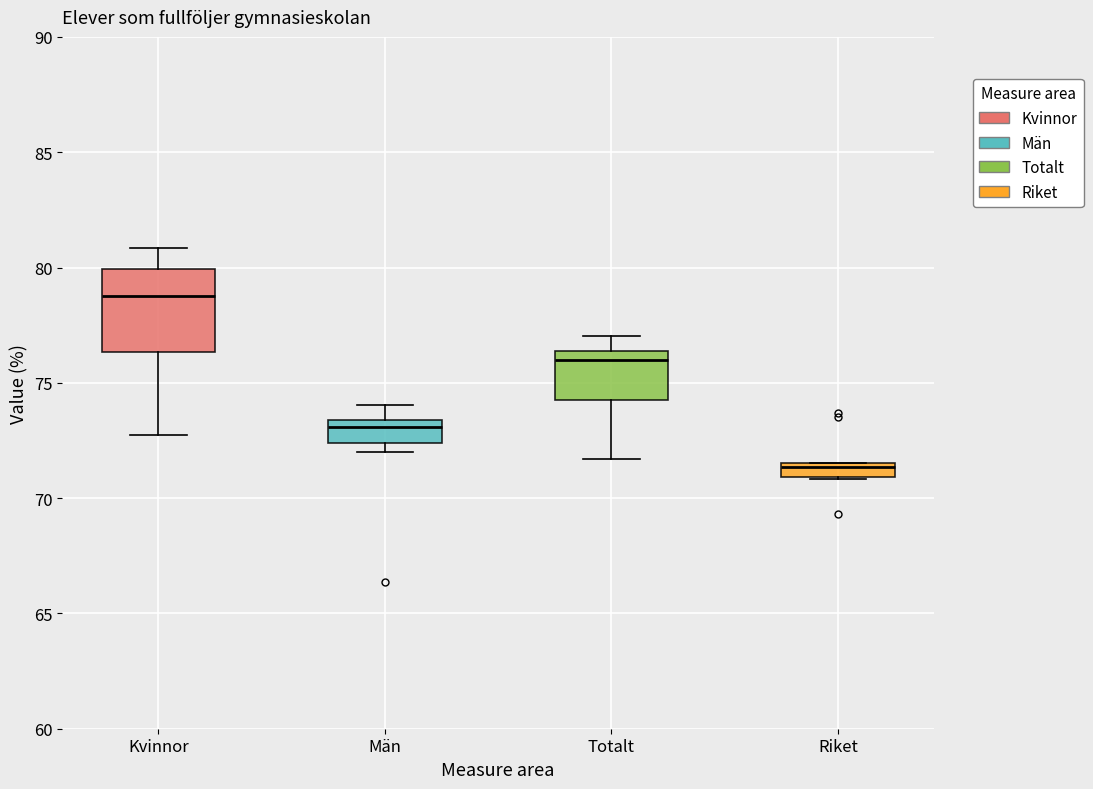

Which box's median line is the highest?

Kvinnor